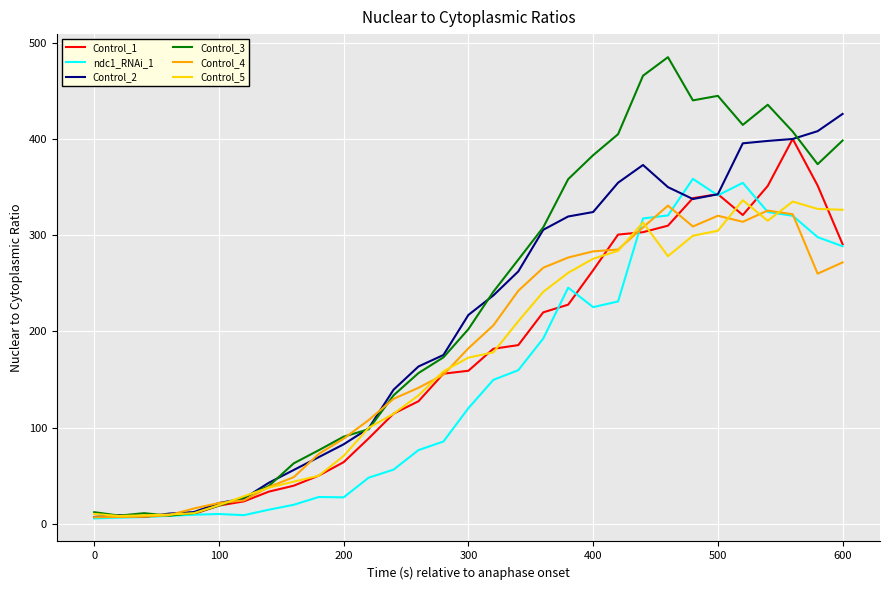

What is the greatest value displayed?

484.9